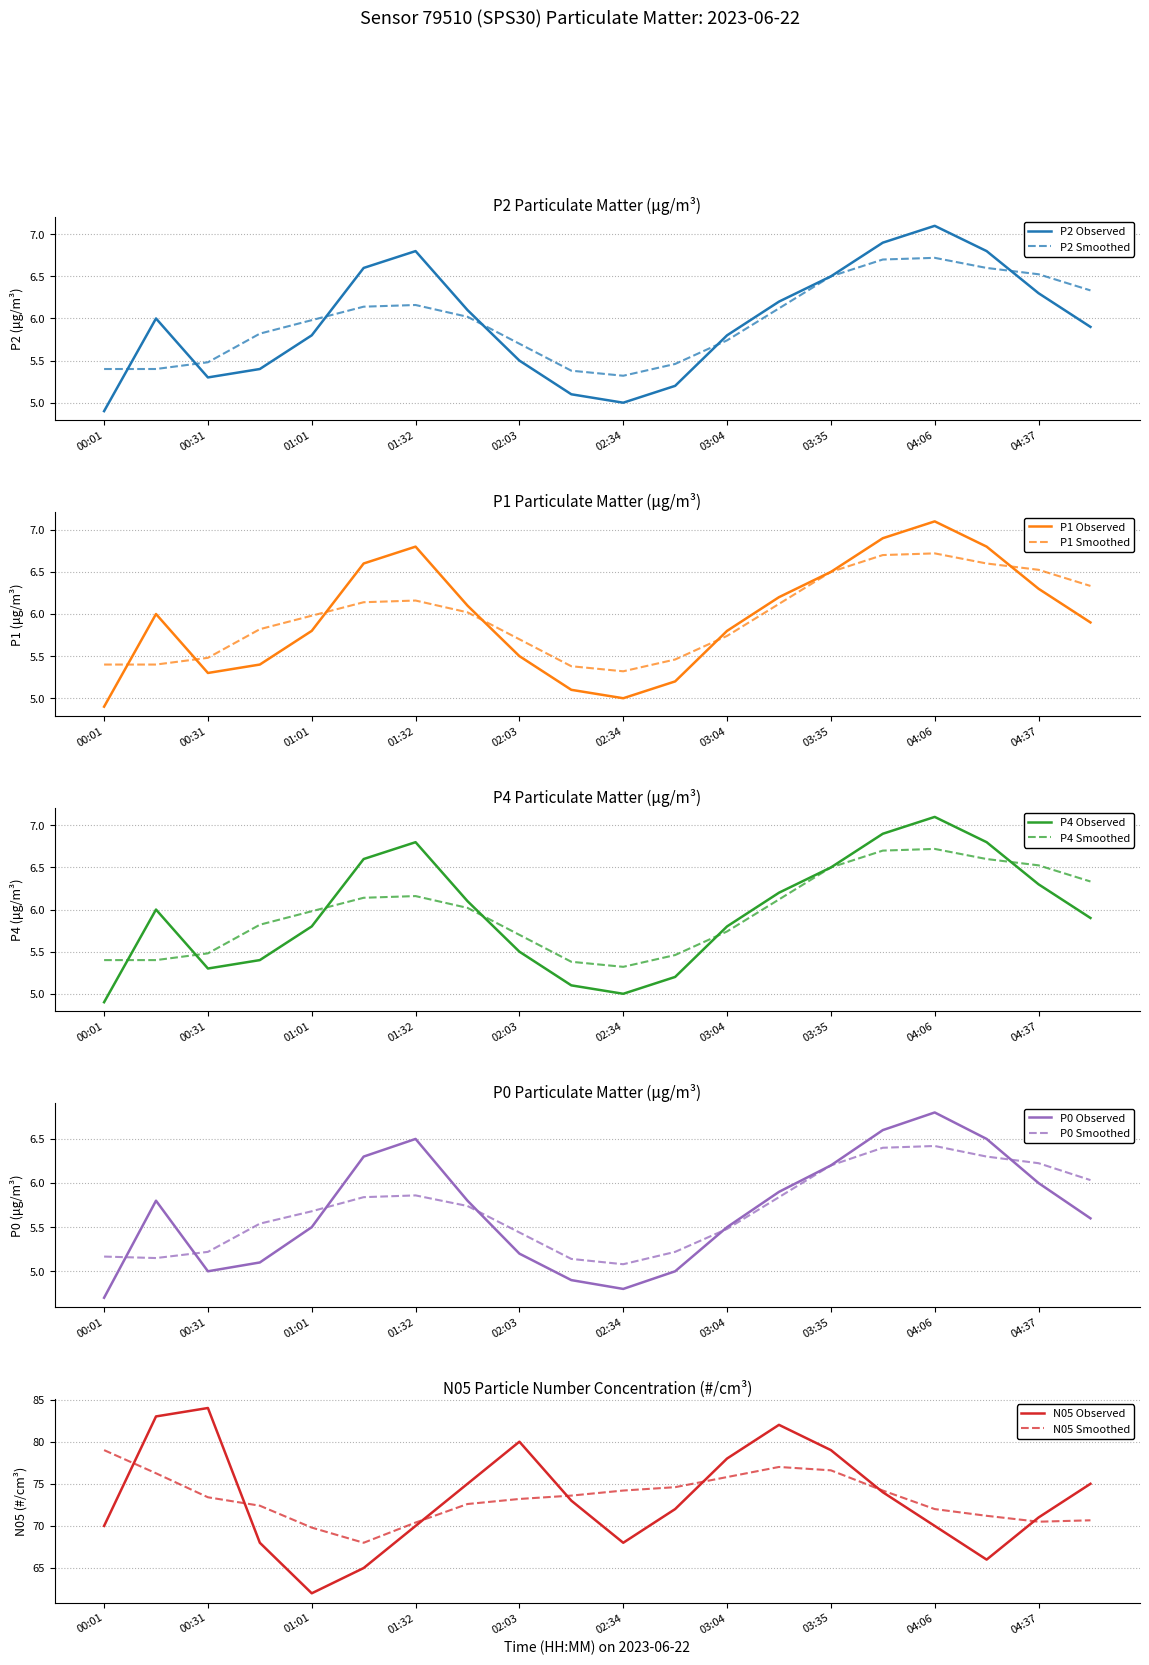

Which series changed the most between 03:04 and 04:06?

N05